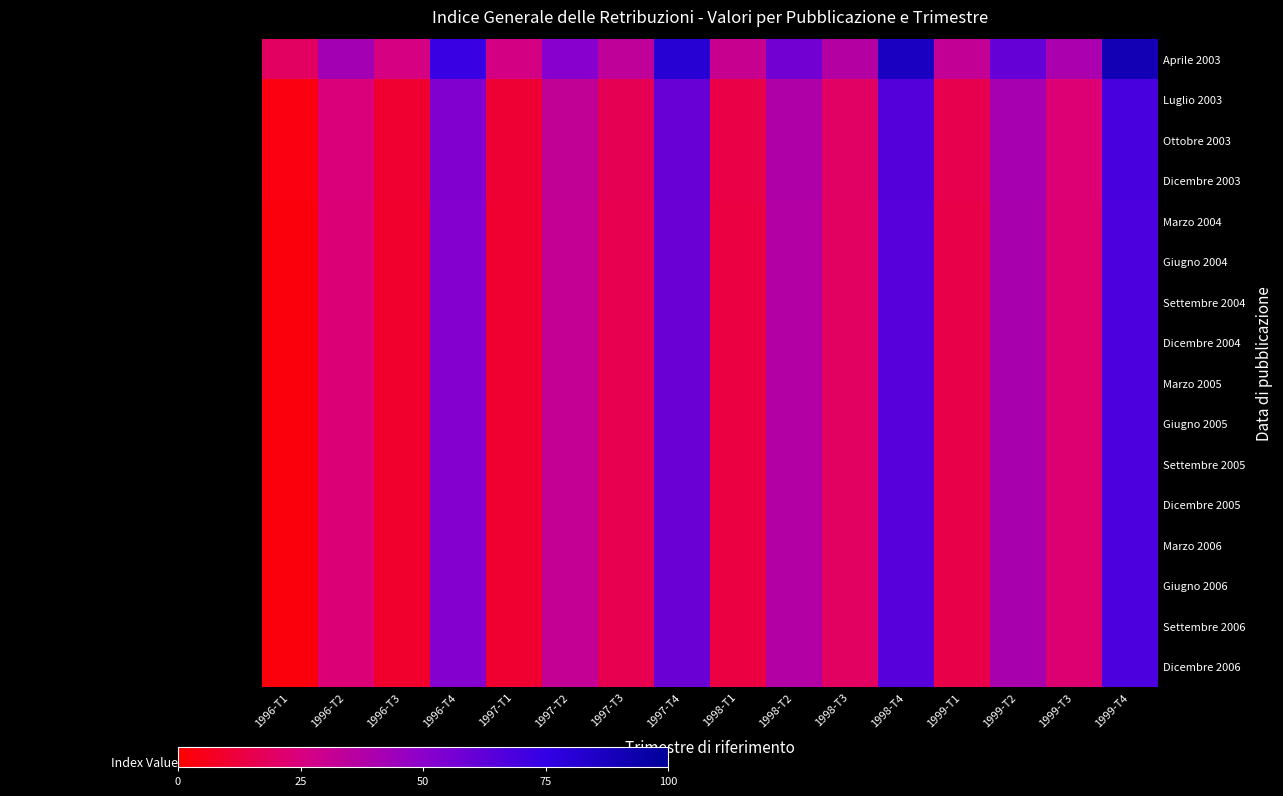

Reading left to right, list all the values displayed in this chart.

Aprile 2003: 1996-T1=18.8	1996-T2=42.2	1996-T3=25.8	1996-T4=73.2	1997-T1=26.6	1997-T2=51.2	1997-T3=33.4	1997-T4=80.8	1998-T1=30.2	1998-T2=57.4	1998-T3=36.8	1998-T4=87.0	1999-T1=32.2	1999-T2=60.6	1999-T3=40.0	1999-T4=90.4
Luglio 2003: 1996-T1=3.2	1996-T2=24.2	1996-T3=9.6	1996-T4=52.8	1997-T1=10.4	1997-T2=32.6	1997-T3=16.6	1997-T4=60.0	1998-T1=13.8	1998-T2=38.4	1998-T3=19.8	1998-T4=65.6	1999-T1=15.6	1999-T2=41.4	1999-T3=22.8	1999-T4=68.8
Ottobre 2003: 1996-T1=3.2	1996-T2=24.2	1996-T3=9.6	1996-T4=52.8	1997-T1=10.4	1997-T2=32.6	1997-T3=16.6	1997-T4=60.0	1998-T1=13.8	1998-T2=38.4	1998-T3=19.8	1998-T4=65.6	1999-T1=15.6	1999-T2=41.4	1999-T3=22.8	1999-T4=68.8
Dicembre 2003: 1996-T1=3.2	1996-T2=24.2	1996-T3=9.6	1996-T4=52.8	1997-T1=10.4	1997-T2=32.6	1997-T3=16.6	1997-T4=60.0	1998-T1=13.8	1998-T2=38.4	1998-T3=19.8	1998-T4=65.6	1999-T1=15.6	1999-T2=41.4	1999-T3=22.8	1999-T4=68.8
Marzo 2004: 1996-T1=2.6	1996-T2=23.4	1996-T3=9.0	1996-T4=52.0	1997-T1=9.6	1997-T2=31.8	1997-T3=15.8	1997-T4=59.0	1998-T1=13.0	1998-T2=37.4	1998-T3=19.0	1998-T4=64.6	1999-T1=14.8	1999-T2=40.4	1999-T3=22.0	1999-T4=67.8
Giugno 2004: 1996-T1=2.6	1996-T2=23.4	1996-T3=9.0	1996-T4=52.0	1997-T1=9.6	1997-T2=31.8	1997-T3=15.8	1997-T4=59.0	1998-T1=13.0	1998-T2=37.4	1998-T3=19.0	1998-T4=64.6	1999-T1=14.8	1999-T2=40.4	1999-T3=22.0	1999-T4=67.8
Settembre 2004: 1996-T1=2.6	1996-T2=23.4	1996-T3=9.0	1996-T4=52.0	1997-T1=9.6	1997-T2=31.8	1997-T3=15.8	1997-T4=59.0	1998-T1=13.0	1998-T2=37.4	1998-T3=19.0	1998-T4=64.6	1999-T1=14.8	1999-T2=40.4	1999-T3=22.0	1999-T4=67.8
Dicembre 2004: 1996-T1=2.6	1996-T2=23.4	1996-T3=9.0	1996-T4=52.0	1997-T1=9.6	1997-T2=31.8	1997-T3=15.8	1997-T4=59.0	1998-T1=13.0	1998-T2=37.4	1998-T3=19.0	1998-T4=64.6	1999-T1=14.8	1999-T2=40.4	1999-T3=22.0	1999-T4=67.8
Marzo 2005: 1996-T1=2.6	1996-T2=23.4	1996-T3=9.0	1996-T4=52.0	1997-T1=9.6	1997-T2=31.8	1997-T3=15.8	1997-T4=59.0	1998-T1=13.0	1998-T2=37.4	1998-T3=19.0	1998-T4=64.6	1999-T1=14.8	1999-T2=40.4	1999-T3=22.0	1999-T4=67.8
Giugno 2005: 1996-T1=2.6	1996-T2=23.4	1996-T3=9.0	1996-T4=52.0	1997-T1=9.6	1997-T2=31.8	1997-T3=15.8	1997-T4=59.0	1998-T1=13.0	1998-T2=37.4	1998-T3=19.0	1998-T4=64.6	1999-T1=14.8	1999-T2=40.4	1999-T3=22.0	1999-T4=67.8
Settembre 2005: 1996-T1=2.6	1996-T2=23.4	1996-T3=9.0	1996-T4=52.0	1997-T1=9.6	1997-T2=31.8	1997-T3=15.8	1997-T4=59.0	1998-T1=13.0	1998-T2=37.4	1998-T3=19.0	1998-T4=64.6	1999-T1=14.8	1999-T2=40.4	1999-T3=22.0	1999-T4=67.8
Dicembre 2005: 1996-T1=2.6	1996-T2=23.4	1996-T3=9.0	1996-T4=52.0	1997-T1=9.6	1997-T2=31.8	1997-T3=15.8	1997-T4=59.0	1998-T1=13.0	1998-T2=37.4	1998-T3=19.0	1998-T4=64.6	1999-T1=14.8	1999-T2=40.4	1999-T3=22.0	1999-T4=67.8
Marzo 2006: 1996-T1=2.6	1996-T2=23.4	1996-T3=9.0	1996-T4=52.0	1997-T1=9.6	1997-T2=31.8	1997-T3=15.8	1997-T4=59.0	1998-T1=13.0	1998-T2=37.4	1998-T3=19.0	1998-T4=64.6	1999-T1=14.8	1999-T2=40.4	1999-T3=22.0	1999-T4=67.8
Giugno 2006: 1996-T1=2.6	1996-T2=23.4	1996-T3=9.0	1996-T4=52.0	1997-T1=9.6	1997-T2=31.8	1997-T3=15.8	1997-T4=59.0	1998-T1=13.0	1998-T2=37.4	1998-T3=19.0	1998-T4=64.6	1999-T1=14.8	1999-T2=40.4	1999-T3=22.0	1999-T4=67.8
Settembre 2006: 1996-T1=2.6	1996-T2=23.4	1996-T3=9.0	1996-T4=52.0	1997-T1=9.6	1997-T2=31.8	1997-T3=15.8	1997-T4=59.0	1998-T1=13.0	1998-T2=37.4	1998-T3=19.0	1998-T4=64.6	1999-T1=14.8	1999-T2=40.4	1999-T3=22.0	1999-T4=67.8
Dicembre 2006: 1996-T1=2.6	1996-T2=23.4	1996-T3=9.0	1996-T4=52.0	1997-T1=9.6	1997-T2=31.8	1997-T3=15.8	1997-T4=59.0	1998-T1=13.0	1998-T2=37.4	1998-T3=19.0	1998-T4=64.6	1999-T1=14.8	1999-T2=40.4	1999-T3=22.0	1999-T4=67.8